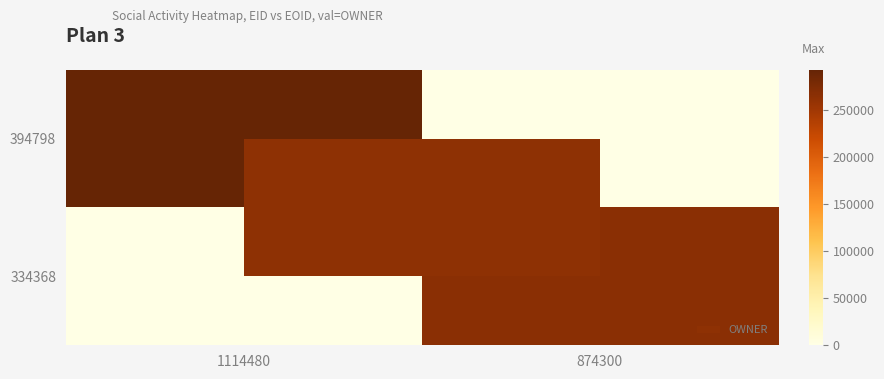

How many data points does each series have?

2